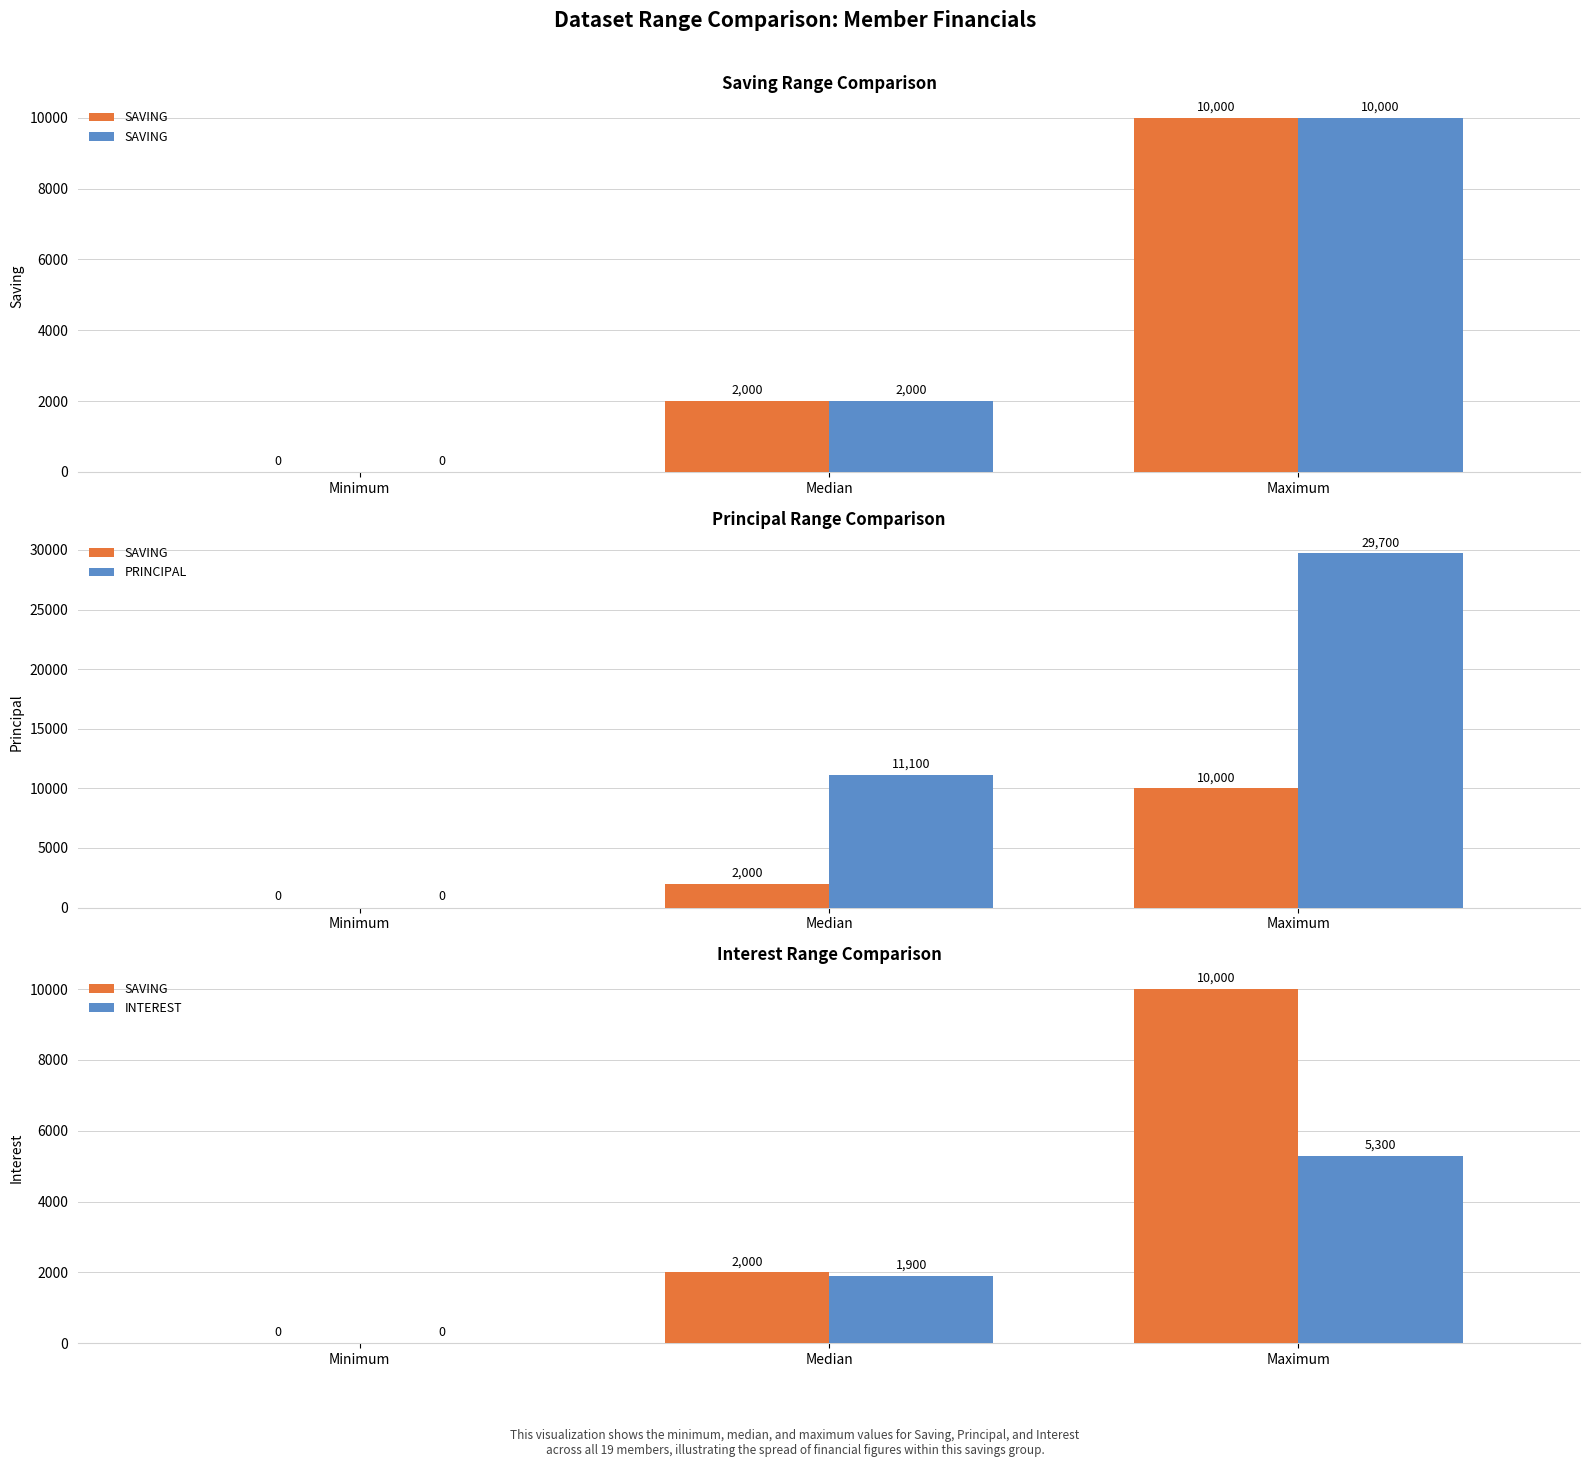

What are all the series names shown in the legend?

SAVING, PRINCIPAL, INTEREST